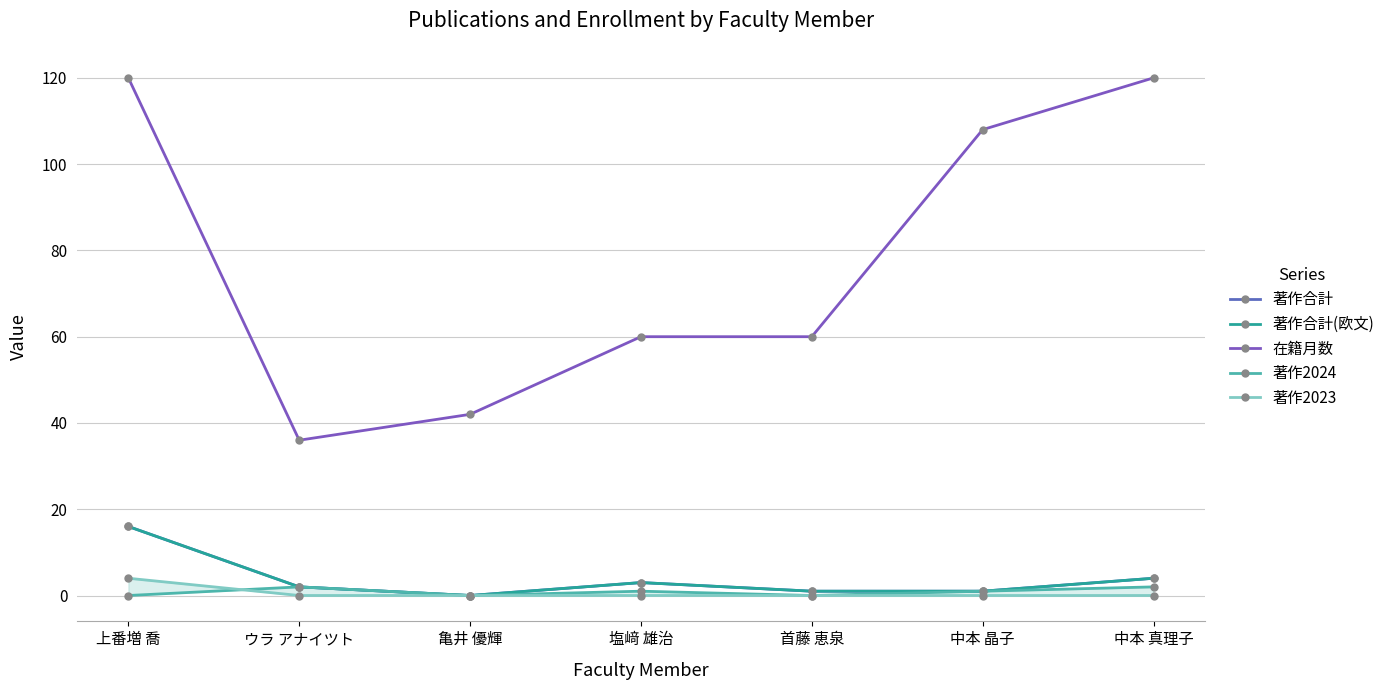

The 著作2023 series shows -2 at 塩﨑 雄治. True or false?

False